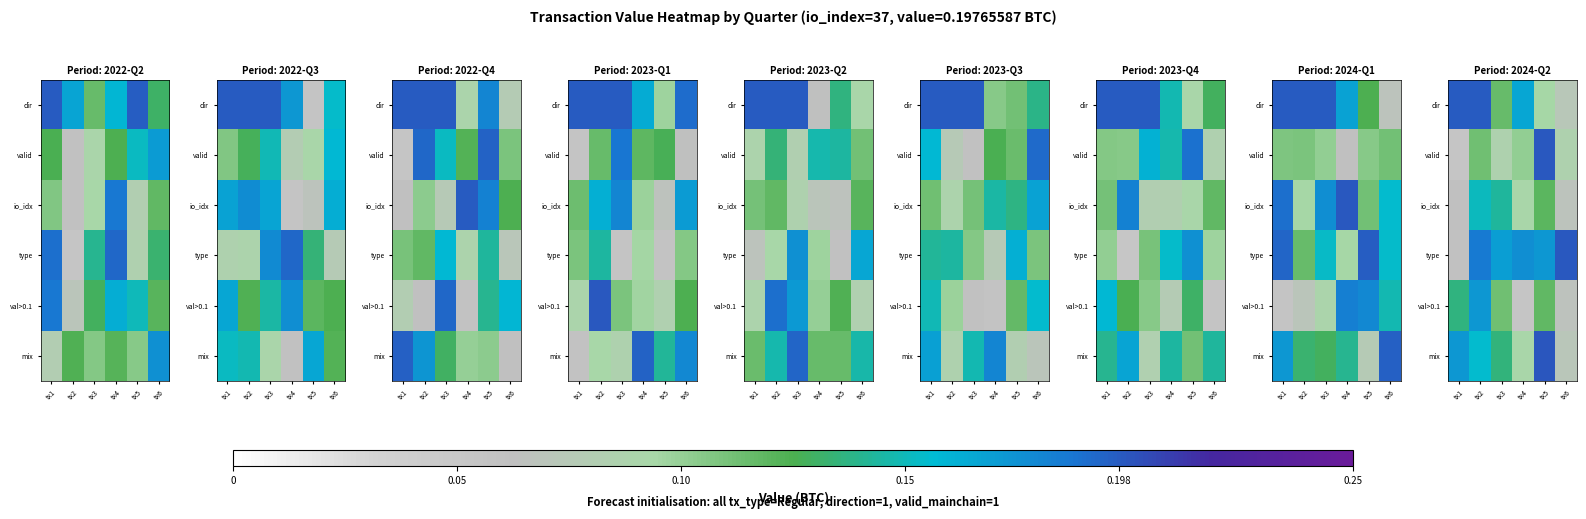

What is the total value across all series at tx5?

0.9